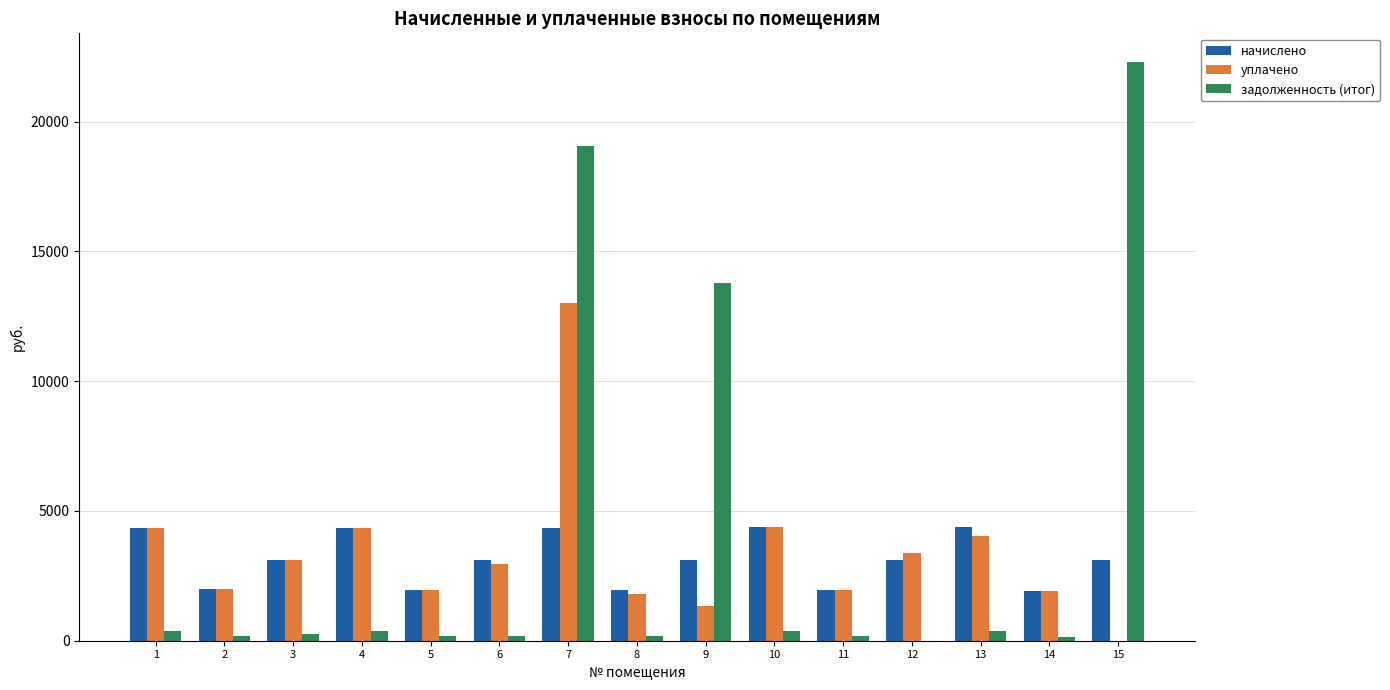

What is the sum of all задолженность (итог) values?

57836.3